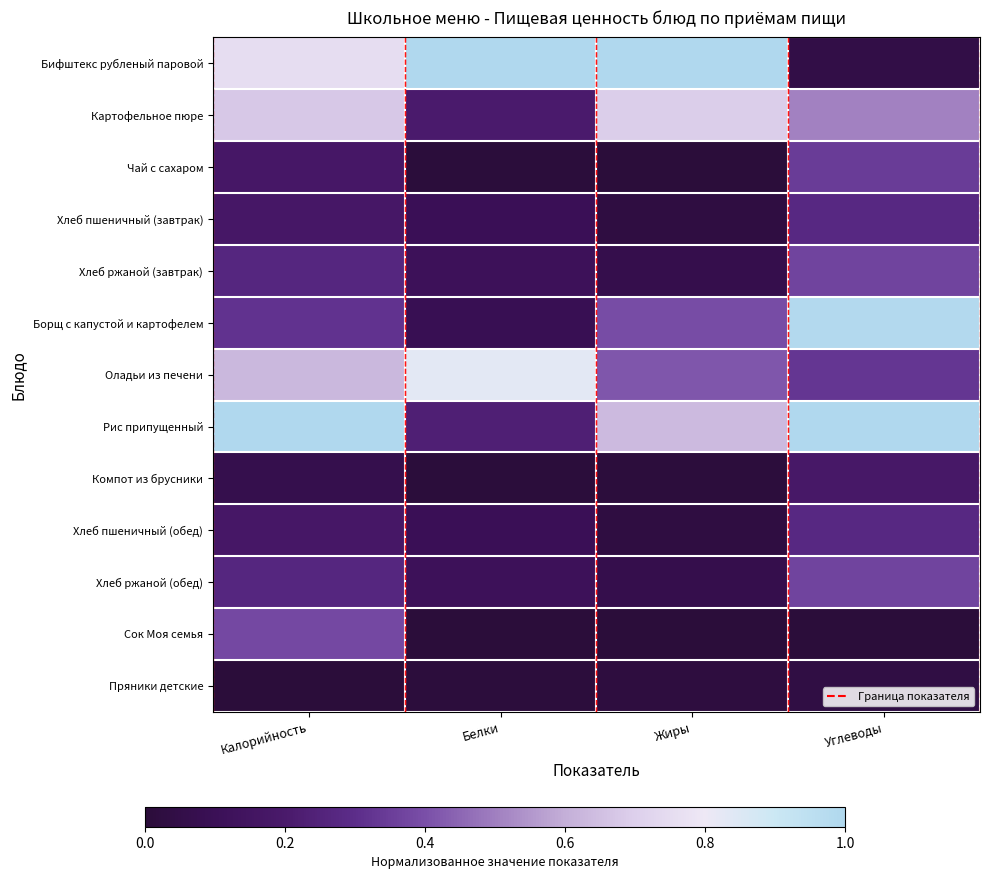

Reading left to right, what are all the values shown in this chart?

Бифштекс рубленый паровой: Калорийность=0.8	Белки=1.0	Жиры=1.0	Углеводы=0.0
Картофельное пюре: Калорийность=0.7	Белки=0.2	Жиры=0.7	Углеводы=0.5
Чай с сахаром: Калорийность=0.2	Белки=0.0	Жиры=0.0	Углеводы=0.3
Хлеб пшеничный (завтрак): Калорийность=0.2	Белки=0.1	Жиры=0.0	Углеводы=0.3
Хлеб ржаной (завтрак): Калорийность=0.3	Белки=0.1	Жиры=0.1	Углеводы=0.4
Борщ с капустой и картофелем: Калорийность=0.3	Белки=0.1	Жиры=0.4	Углеводы=1.0
Оладьи из печени: Калорийность=0.6	Белки=0.8	Жиры=0.4	Углеводы=0.3
Рис припущенный: Калорийность=1.0	Белки=0.2	Жиры=0.6	Углеводы=1.0
Компот из брусники: Калорийность=0.1	Белки=0.0	Жиры=0.0	Углеводы=0.2
Хлеб пшеничный (обед): Калорийность=0.2	Белки=0.1	Жиры=0.0	Углеводы=0.3
Хлеб ржаной (обед): Калорийность=0.3	Белки=0.1	Жиры=0.1	Углеводы=0.4
Сок Моя семья: Калорийность=0.4	Белки=0.0	Жиры=0.0	Углеводы=0.0
Пряники детские: Калорийность=0.0	Белки=0.0	Жиры=0.0	Углеводы=0.0